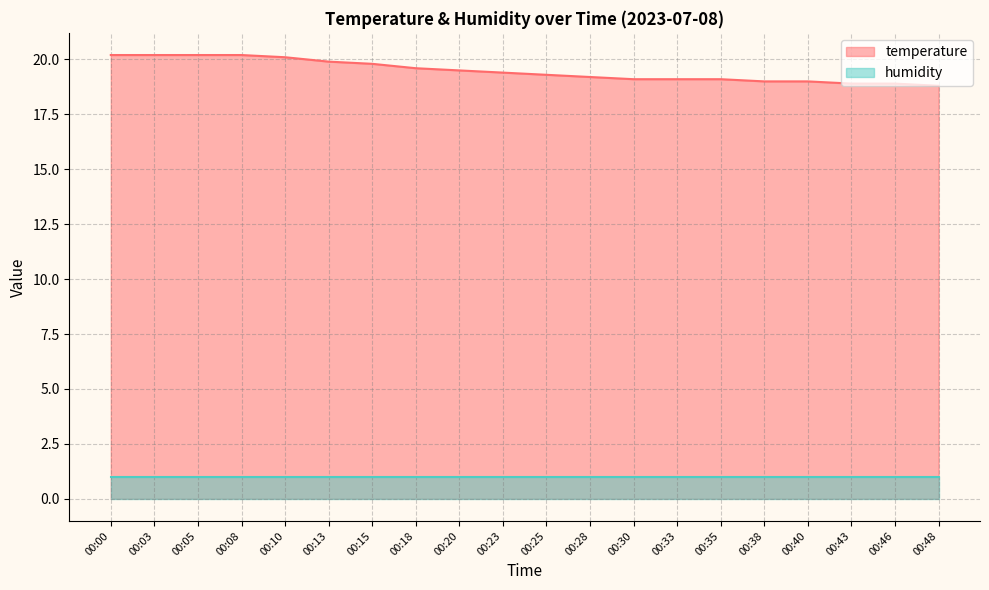

Which has a higher value, 00:43 or 00:46?

00:43